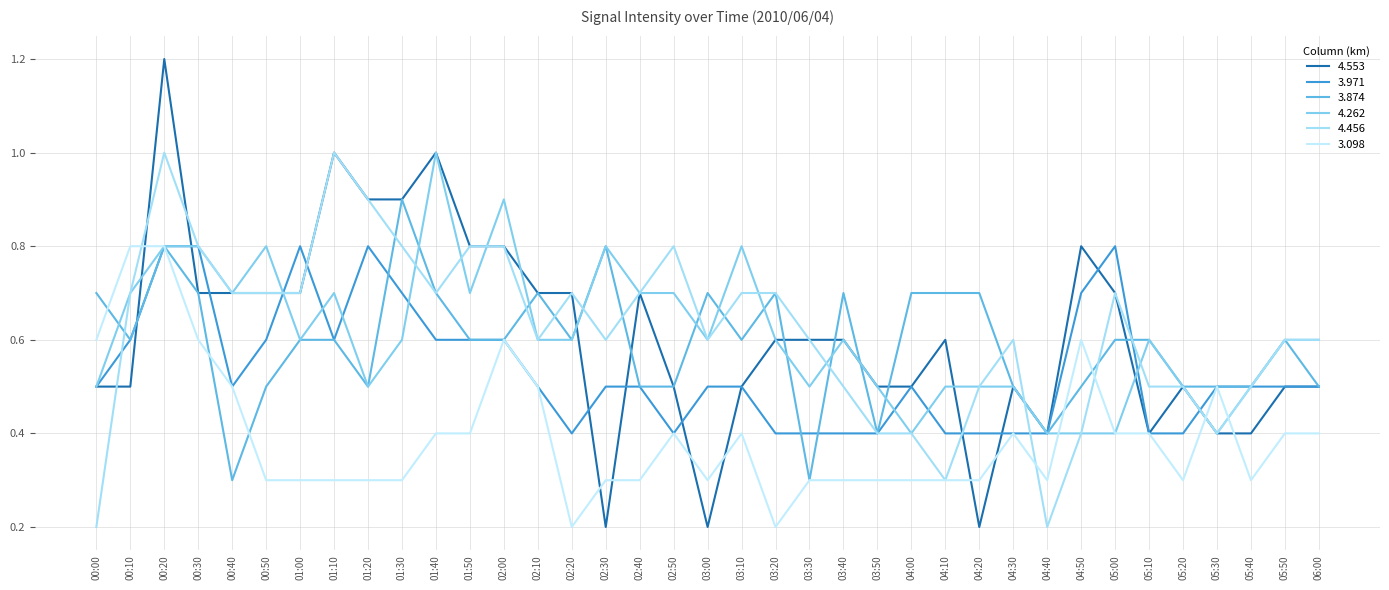

How many 3.098 values are between 0 and 1?

37